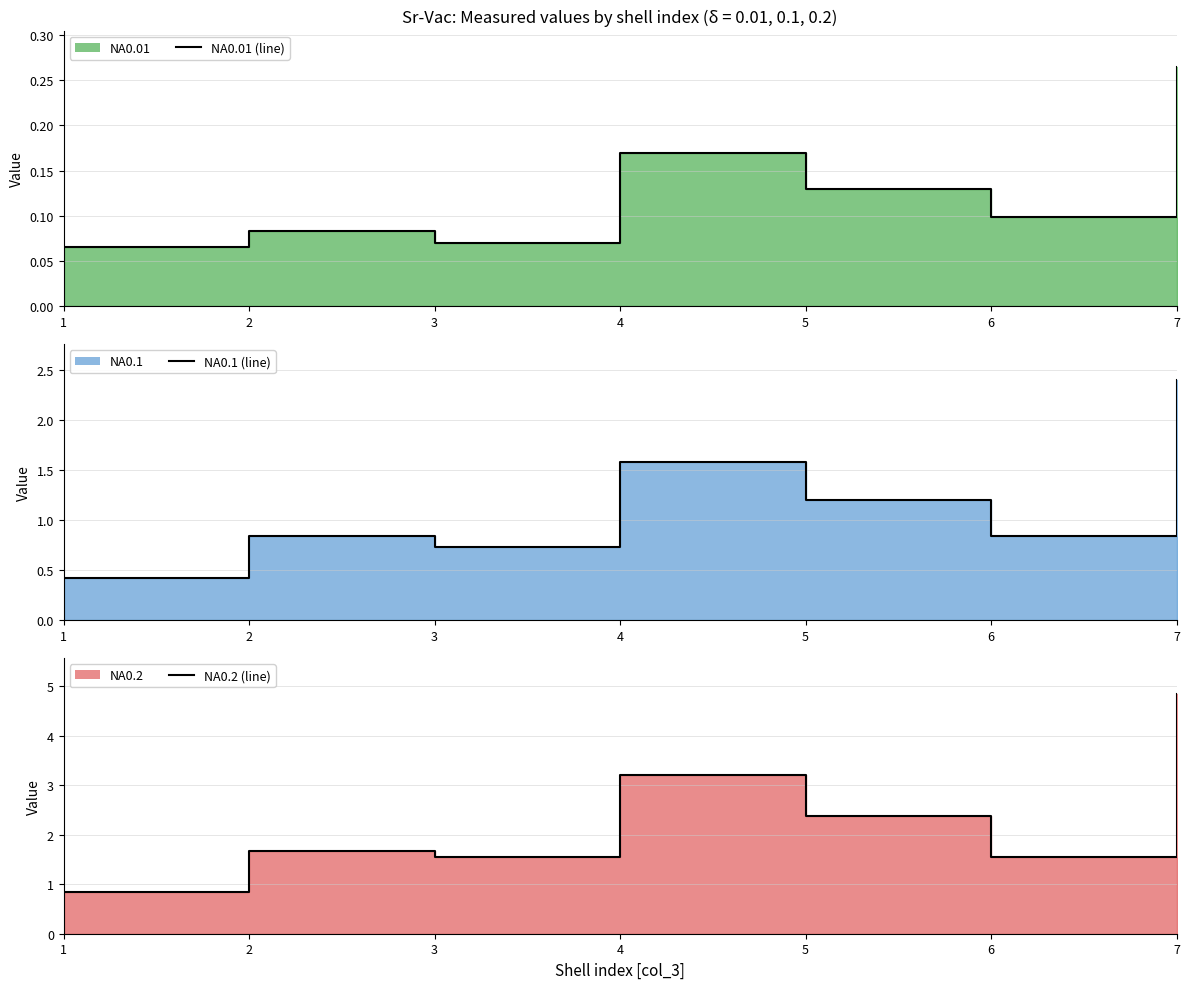

True or false: NA0.2 line and NA0.01 line cross at least once.

False